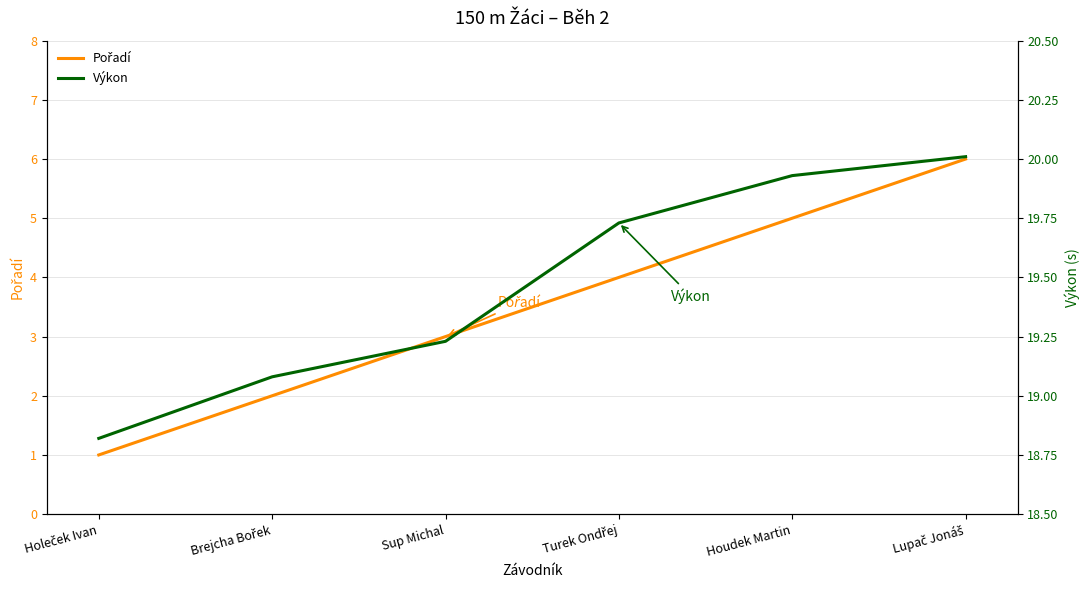

How many lines are shown in the chart?

2